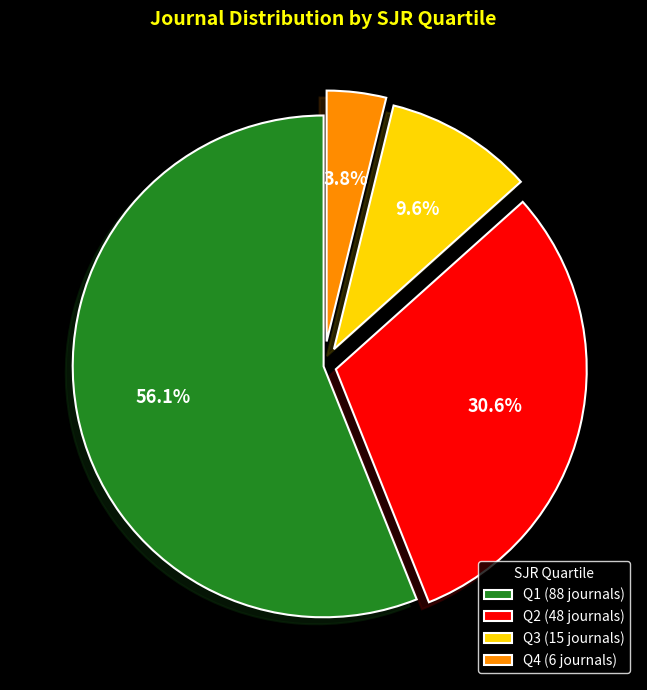

To the nearest percent, what percentage of the pie is Q1?

56%